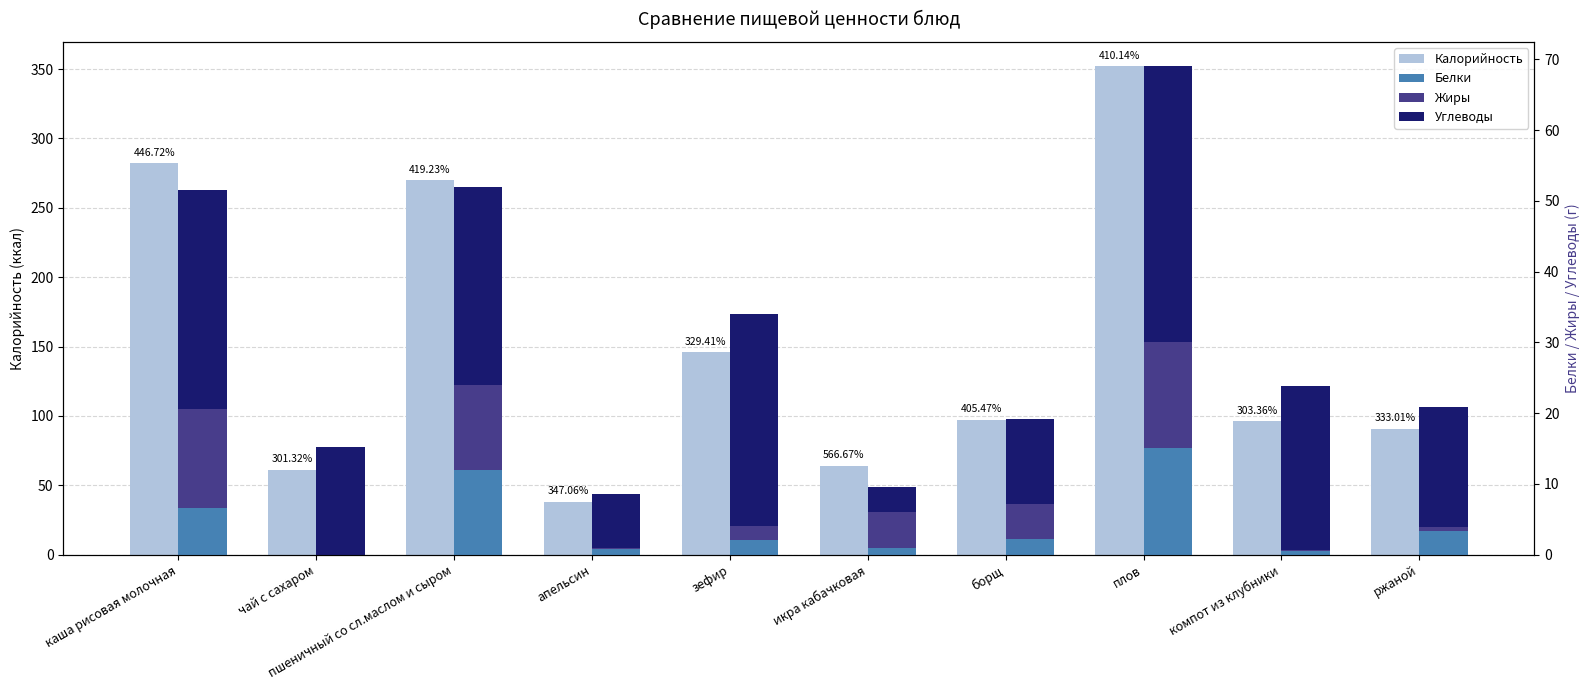

What is the approximate value of Белки at икра кабачковая?

0.9